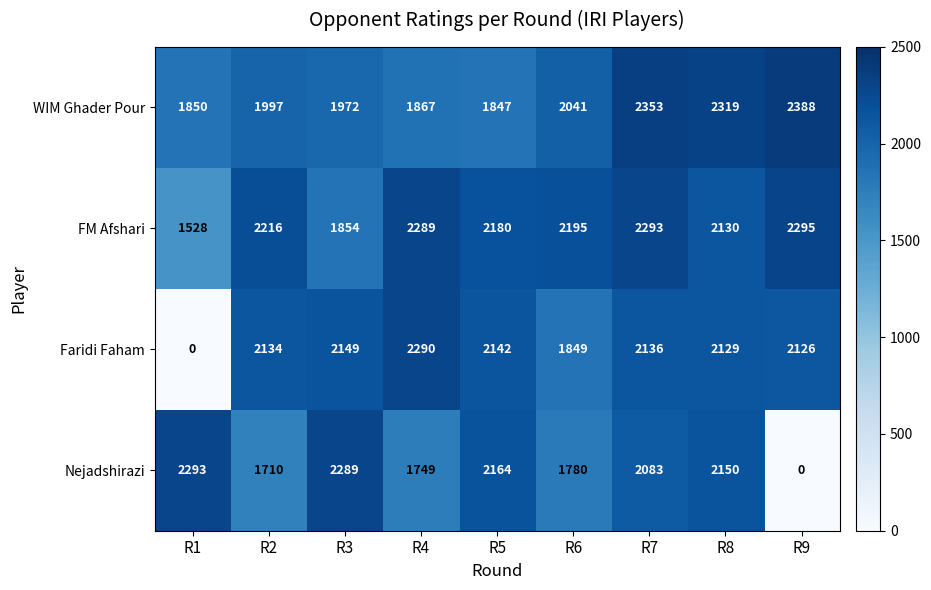

What value does the FM Afshari series have at R4, to the nearest 10?

2290